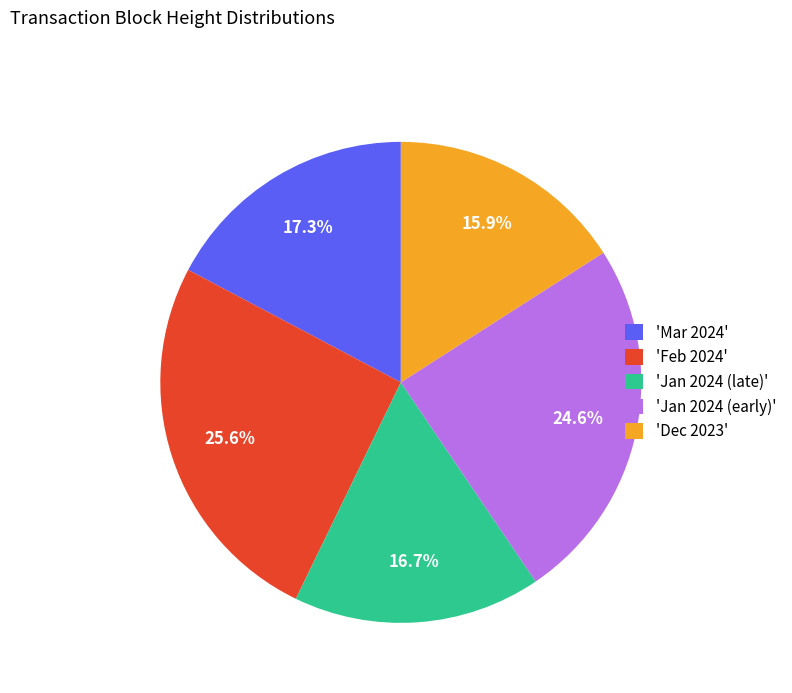

What percentage do 'Dec 2023' and 'Mar 2024' together represent?

33.2%